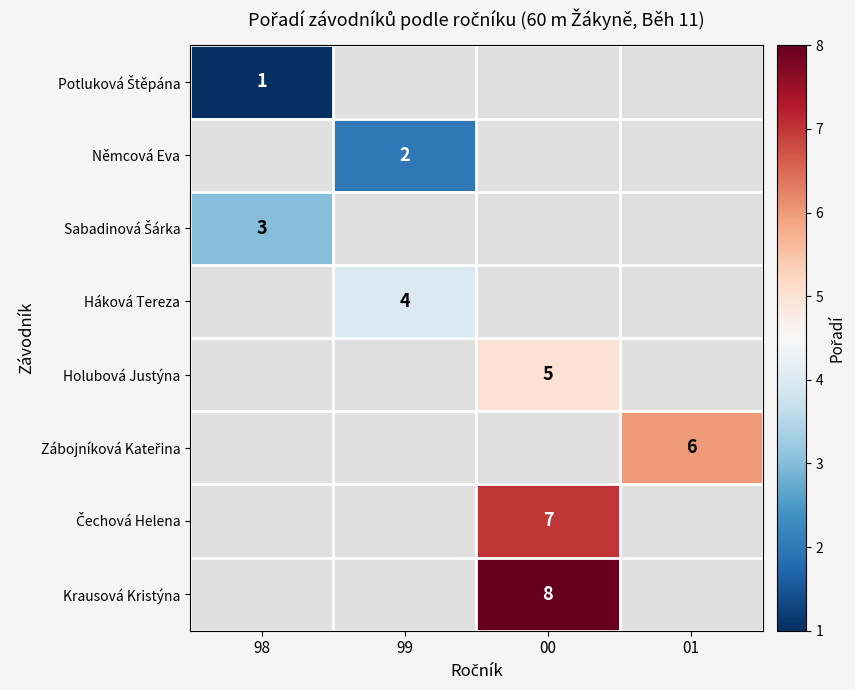

Is it true that Holubová Justýna equals 5 at 00?

True